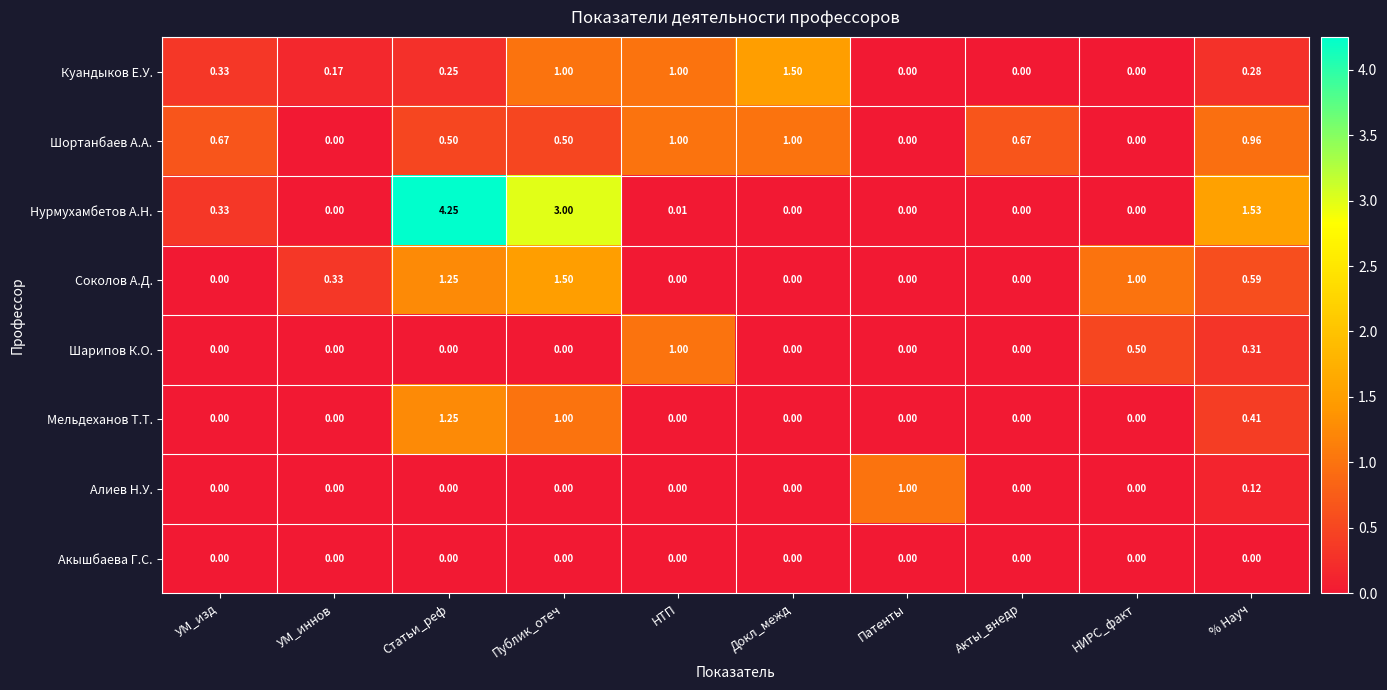

At which category is the sum across all series the highest?

Статьи_реф